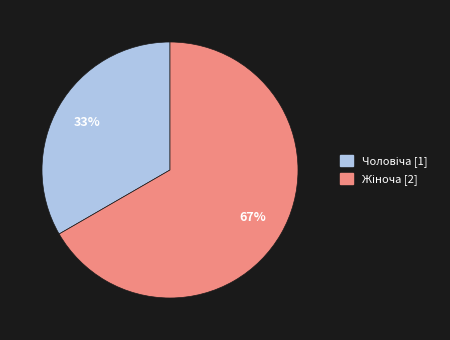

To the nearest percent, what is the average slice percentage?

50%